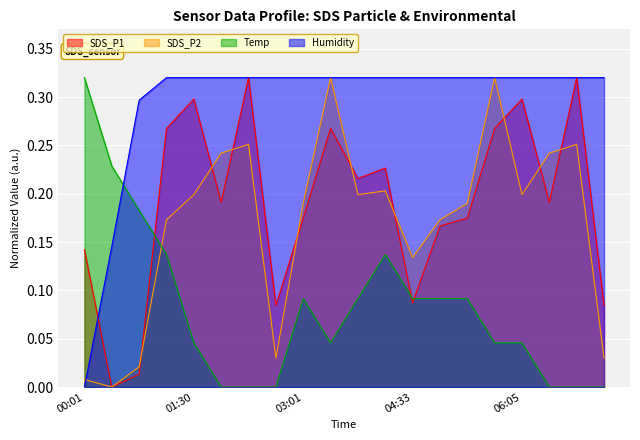

Reading left to right, what are all the values shown in this chart?

SDS_P1: 0.1	0.0	0.0	0.3	0.3	0.2	0.3	0.1	0.2	0.3	0.2	0.2	0.1	0.2	0.2	0.3	0.3	0.2	0.3	0.1
SDS_P2: 0.0	0.0	0.0	0.2	0.2	0.2	0.3	0.0	0.2	0.3	0.2	0.2	0.1	0.2	0.2	0.3	0.2	0.2	0.3	0.0
Temp: 0.3	0.2	0.2	0.1	0.0	0.0	0.0	0.0	0.1	0.0	0.1	0.1	0.1	0.1	0.1	0.0	0.0	0.0	0.0	0.0
Humidity: 0.0	0.1	0.3	0.3	0.3	0.3	0.3	0.3	0.3	0.3	0.3	0.3	0.3	0.3	0.3	0.3	0.3	0.3	0.3	0.3